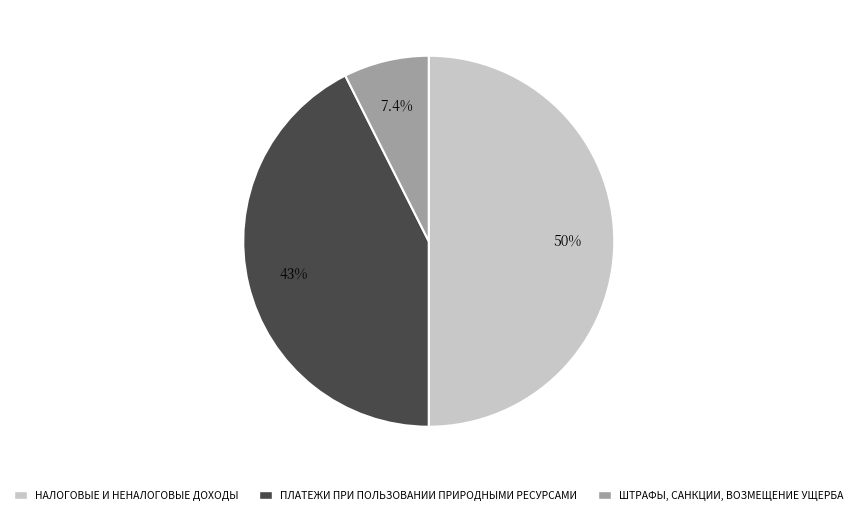

To the nearest percent, what percentage of the pie is ШТРАФЫ, САНКЦИИ, ВОЗМЕЩЕНИЕ УЩЕРБА?

7%